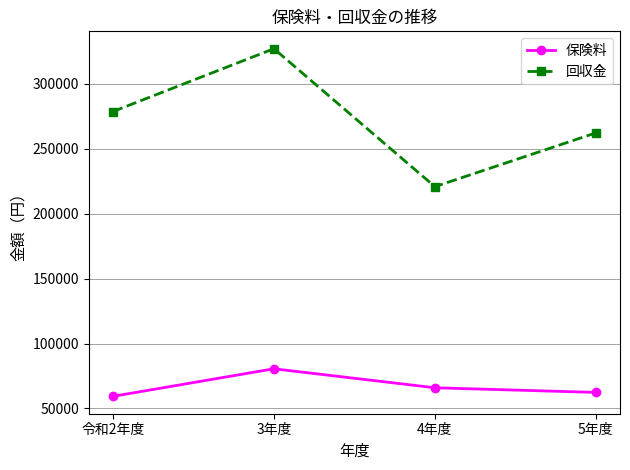

What is the difference between the maximum and second lowest values in the 回収金 series?

64859